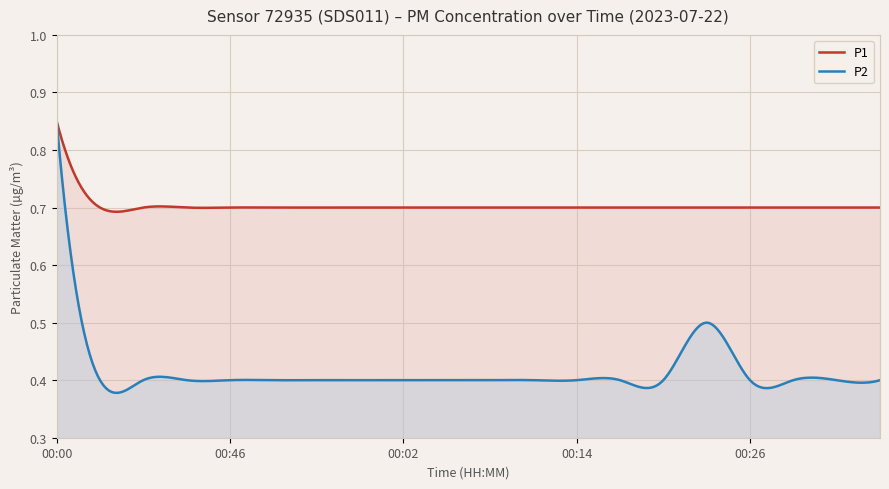

Does the chart display data point markers on the line(s)?

No